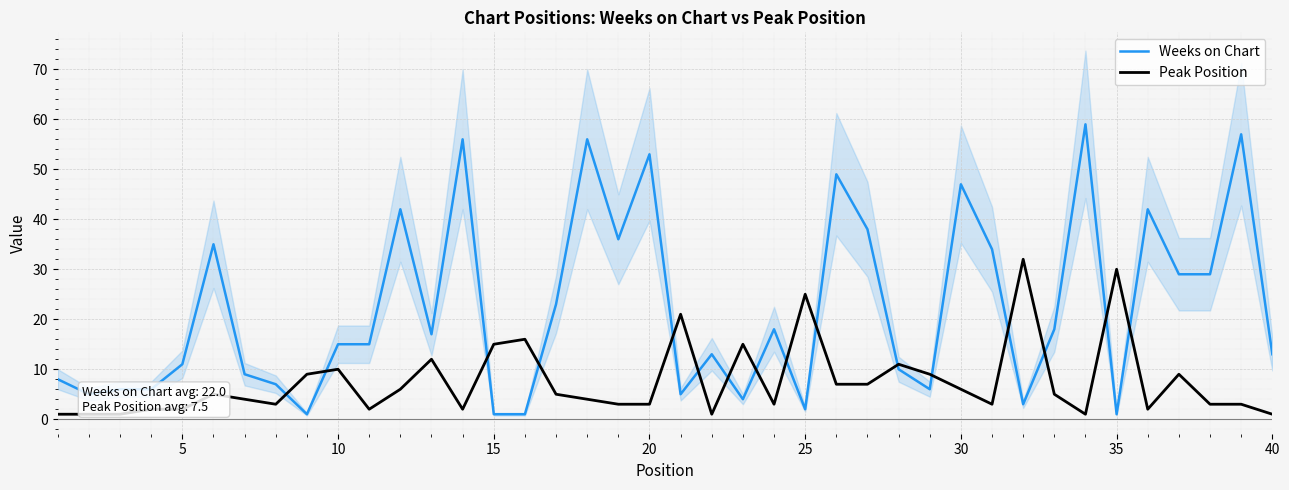

What is the difference between the second highest and minimum values in the Peak Position series?

29